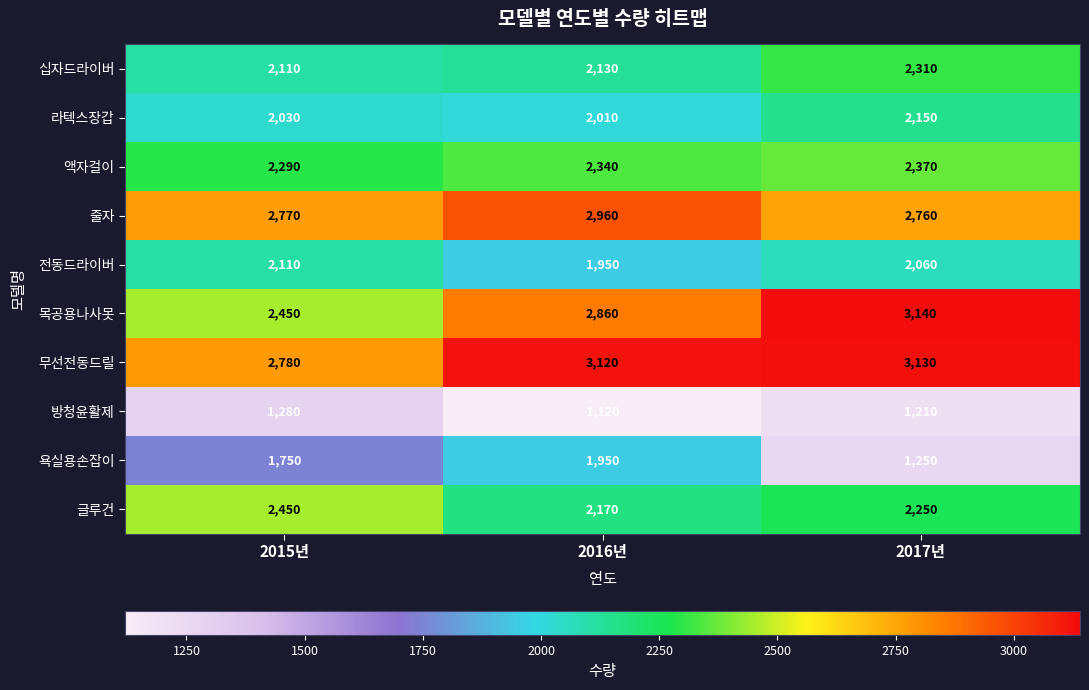

What is the difference between the maximum and minimum values in the 욕실용손잡이 series?

700